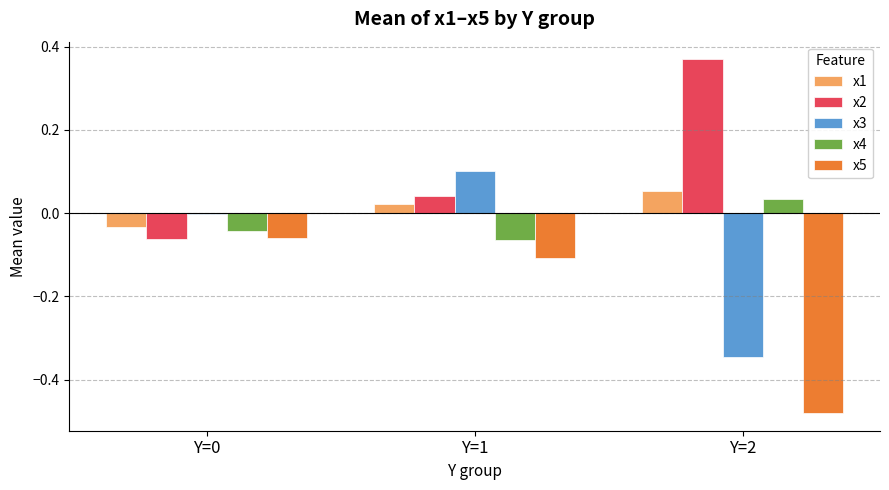

Between Y=1 and Y=2, which series saw the biggest shift?

x3